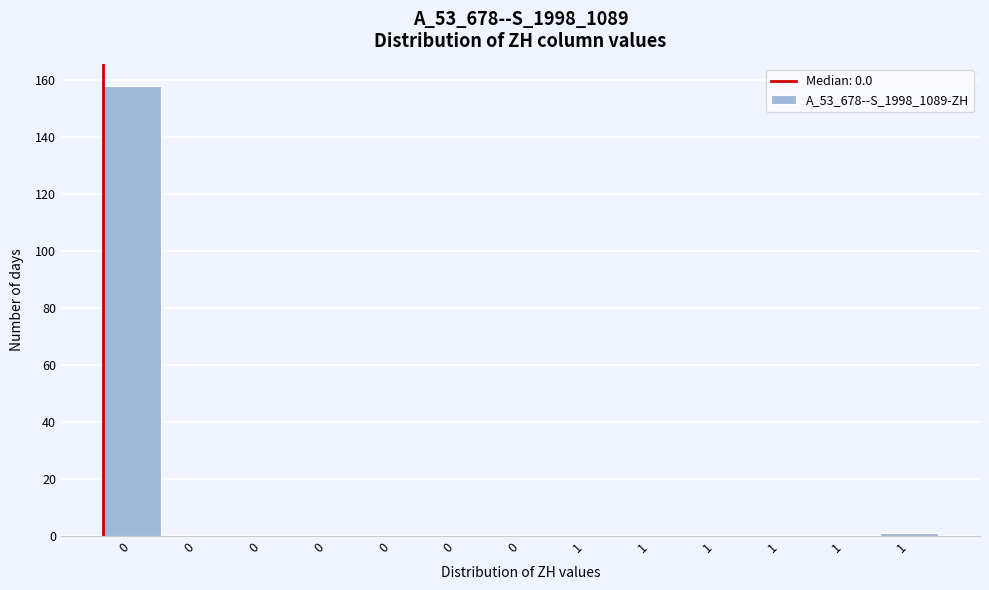

Count the number of data series in this chart.

1